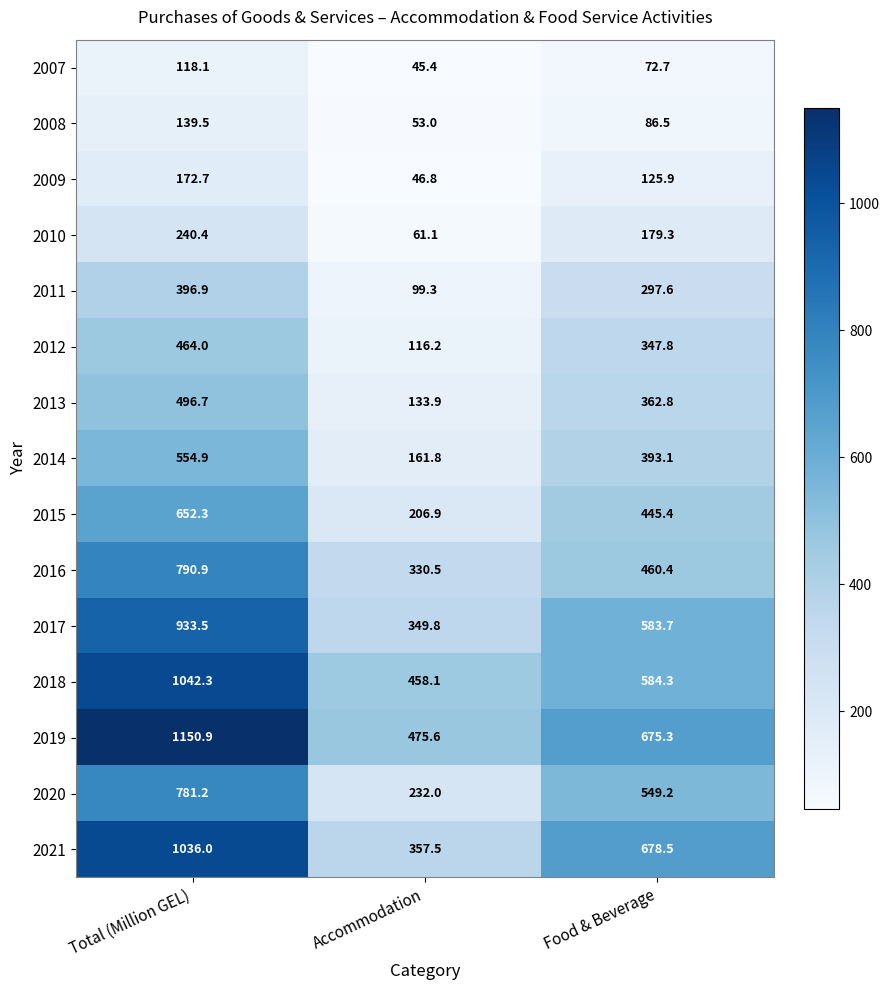

At which label is 2018 closest to 750?

Food & Beverage